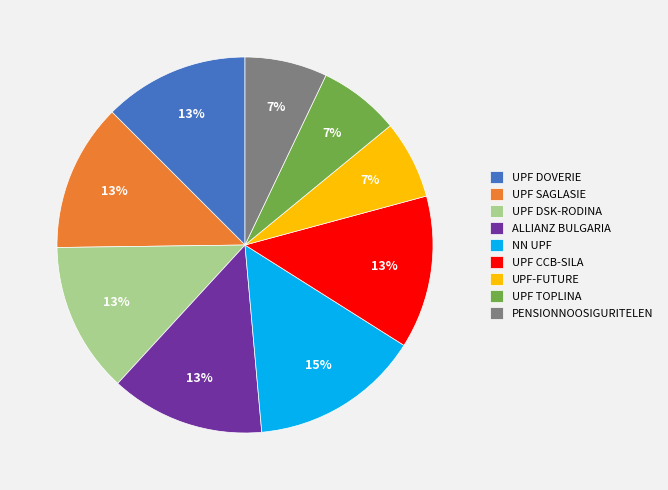

Which slice is the largest?

NN UPF